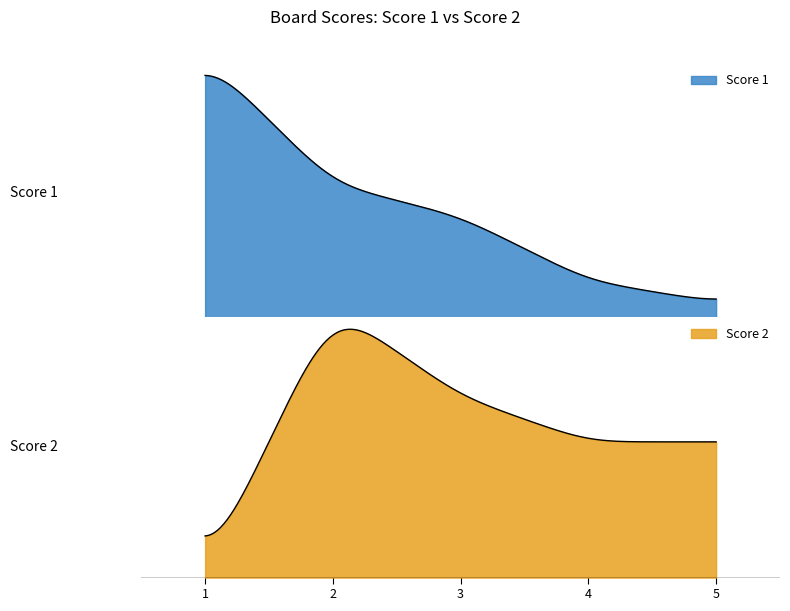

How many distinct data groups are displayed?

2